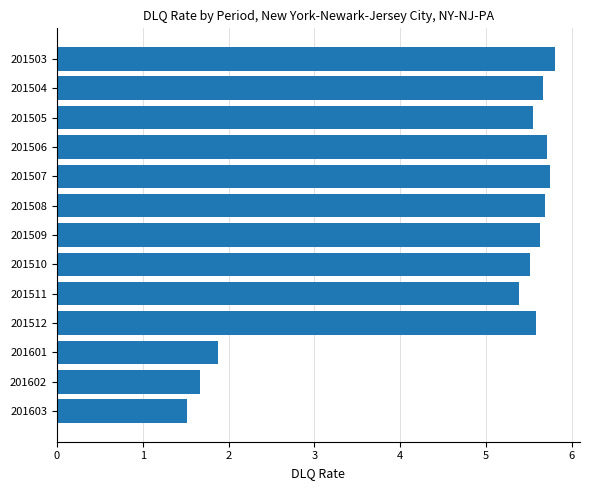

Does the chart contain any negative values?

No